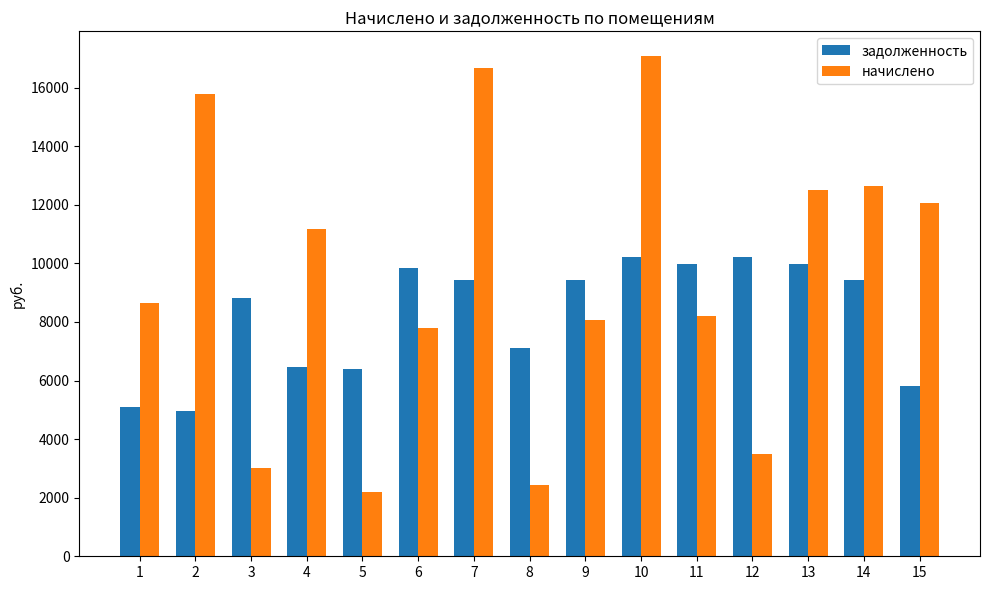

At which category is the sum across all series the highest?

10